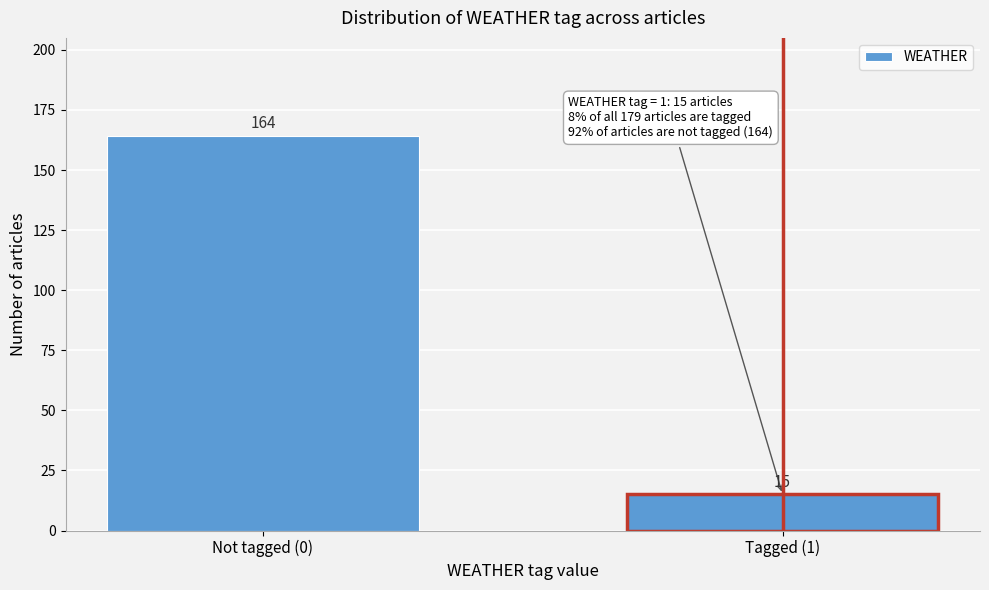

Reading left to right, extract all data points from this chart.

164	15